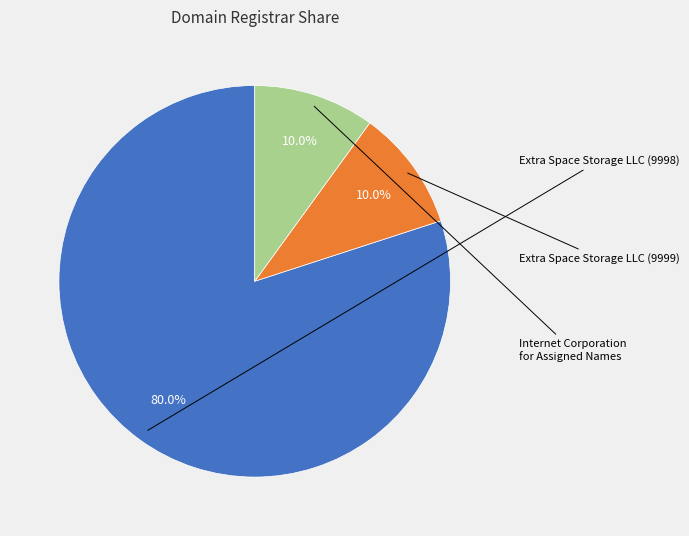

To the nearest percent, what is the combined percentage of Internet Corporation for Assigned Names and Extra Space Storage LLC (9998)?

90%